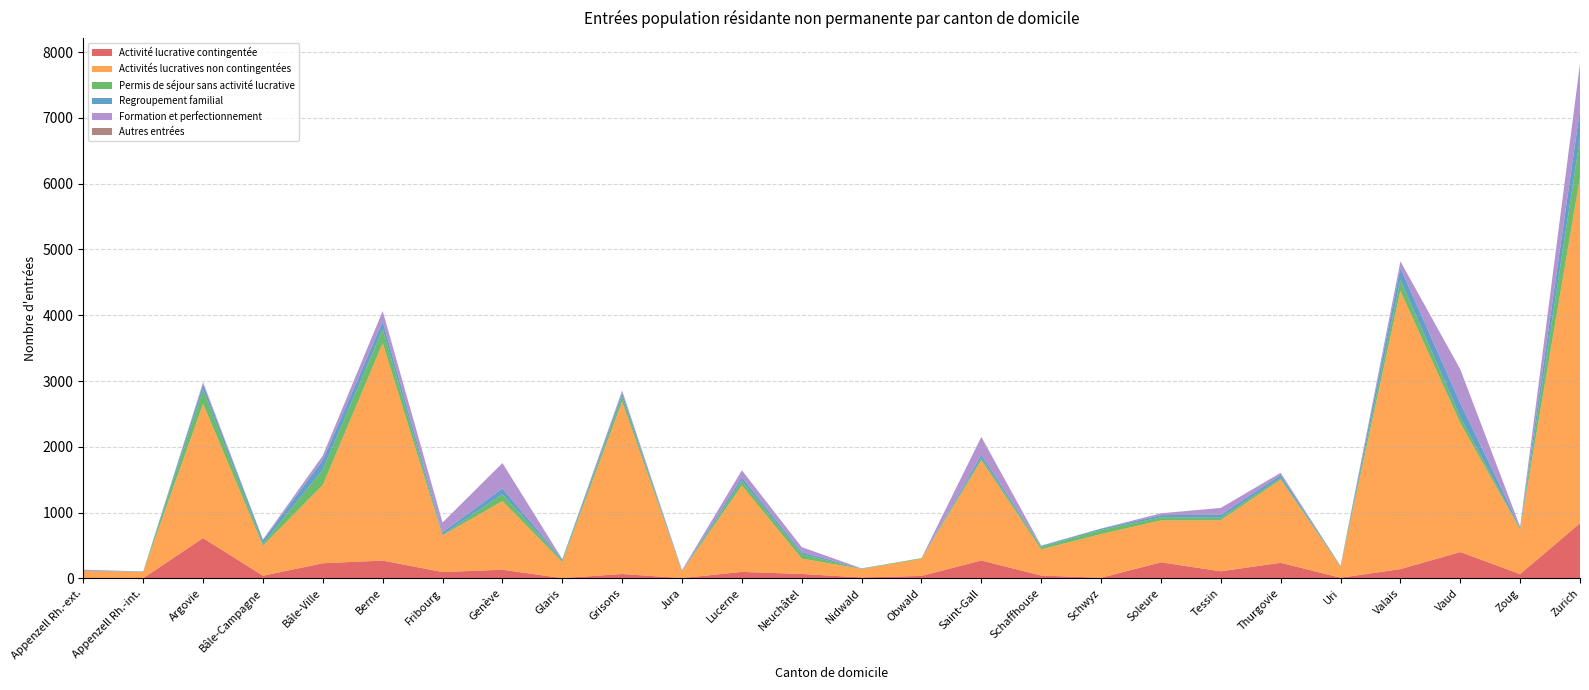

Reading right to left, list all the values displayed in this chart.

Activité lucrative contingentée: Zurich=838	Zoug=65	Vaud=400	Valais=141	Uri=10	Thurgovie=237	Tessin=107	Soleure=244	Schwyz=9	Schaffhouse=43	Saint-Gall=272	Obwald=37	Nidwald=14	Neuchâtel=67	Lucerne=98	Jura=5	Grisons=66	Glaris=4	Genève=131	Fribourg=96	Berne=270	Bâle-Ville=230	Bâle-Campagne=40	Argovie=612	Appenzell Rh.-int.=3	Appenzell Rh.-ext.=6
Activités lucratives non contingentées: Zurich=5261	Zoug=679	Vaud=1963	Valais=4230	Uri=167	Thurgovie=1264	Tessin=777	Soleure=638	Schwyz=664	Schaffhouse=398	Saint-Gall=1523	Obwald=260	Nidwald=129	Neuchâtel=234	Lucerne=1313	Jura=101	Grisons=2619	Glaris=244	Genève=1043	Fribourg=558	Berne=3306	Bâle-Ville=1190	Bâle-Campagne=457	Argovie=2041	Appenzell Rh.-int.=94	Appenzell Rh.-ext.=105
Permis de séjour sans activité lucrative: Zurich=597	Zoug=7	Vaud=91	Valais=165	Uri=7	Thurgovie=25	Tessin=38	Soleure=47	Schwyz=65	Schaffhouse=36	Saint-Gall=31	Obwald=11	Nidwald=4	Neuchâtel=65	Lucerne=72	Jura=1	Grisons=75	Glaris=23	Genève=106	Fribourg=8	Berne=214	Bâle-Ville=233	Bâle-Campagne=32	Argovie=218	Appenzell Rh.-int.=5	Appenzell Rh.-ext.=4
Regroupement familial: Zurich=432	Zoug=24	Vaud=213	Valais=183	Uri=6	Thurgovie=45	Tessin=45	Soleure=32	Schwyz=17	Schaffhouse=16	Saint-Gall=50	Obwald=0	Nidwald=4	Neuchâtel=32	Lucerne=54	Jura=6	Grisons=58	Glaris=18	Genève=88	Fribourg=37	Berne=116	Bâle-Ville=144	Bâle-Campagne=50	Argovie=80	Appenzell Rh.-int.=3	Appenzell Rh.-ext.=2
Formation et perfectionnement: Zurich=696	Zoug=9	Vaud=511	Valais=101	Uri=1	Thurgovie=34	Tessin=104	Soleure=28	Schwyz=3	Schaffhouse=5	Saint-Gall=273	Obwald=0	Nidwald=1	Neuchâtel=76	Lucerne=106	Jura=12	Grisons=36	Glaris=3	Genève=385	Fribourg=150	Berne=158	Bâle-Ville=67	Bâle-Campagne=12	Argovie=29	Appenzell Rh.-int.=0	Appenzell Rh.-ext.=15
Autres entrées: Zurich=0	Zoug=0	Vaud=1	Valais=0	Uri=0	Thurgovie=0	Tessin=0	Soleure=0	Schwyz=0	Schaffhouse=0	Saint-Gall=2	Obwald=0	Nidwald=0	Neuchâtel=1	Lucerne=0	Jura=0	Grisons=1	Glaris=0	Genève=0	Fribourg=0	Berne=0	Bâle-Ville=3	Bâle-Campagne=1	Argovie=2	Appenzell Rh.-int.=0	Appenzell Rh.-ext.=0